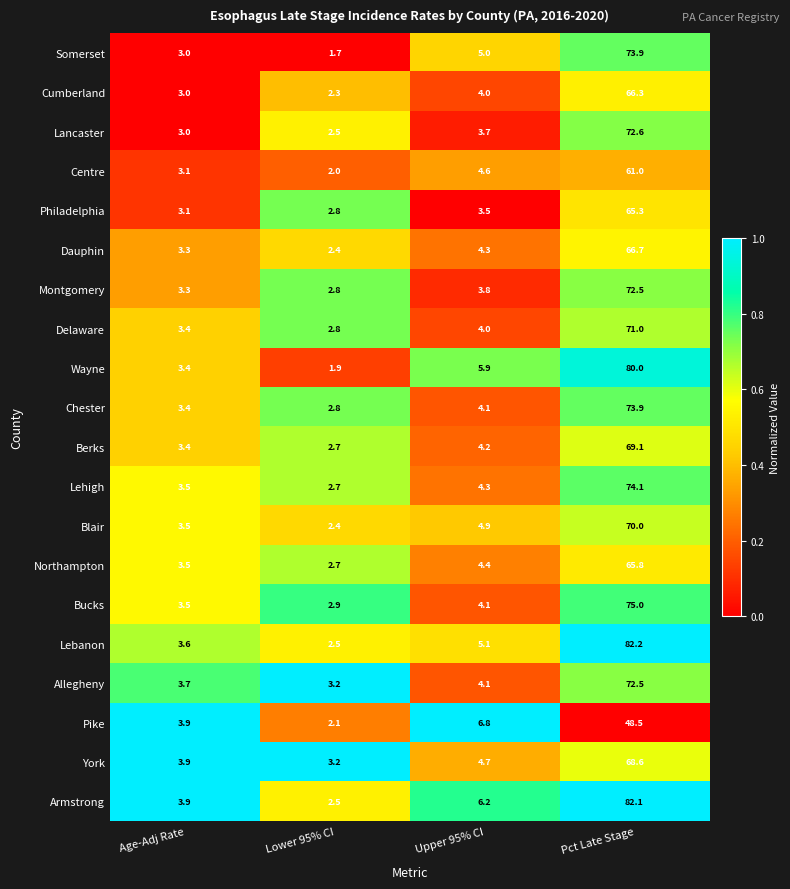

Is it true that Armstrong equals 0.7 at Lower 95% CI?

False